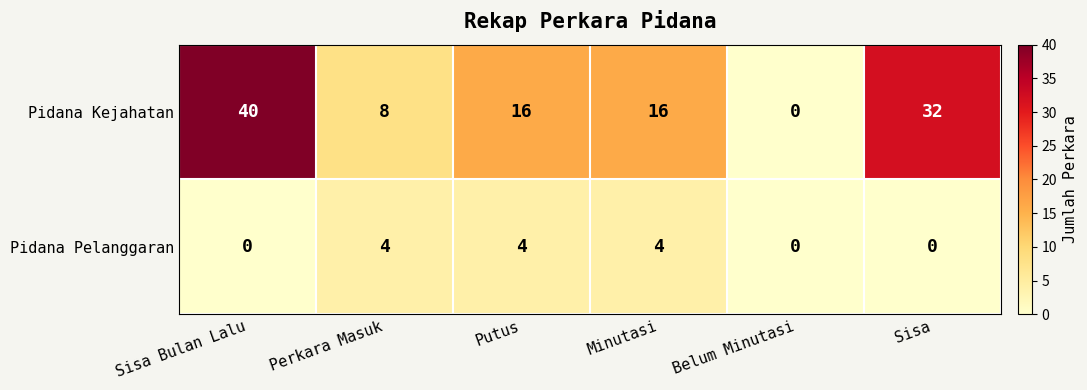

Rank the series by their average value, from lowest to highest.

Pidana Pelanggaran, Pidana Kejahatan